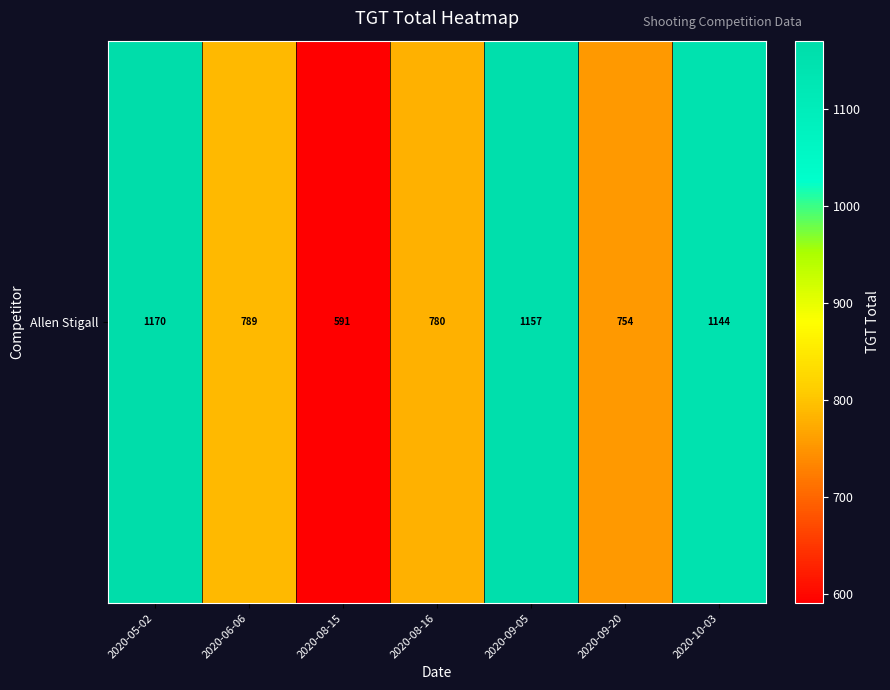

What is the difference between the second highest and minimum values?

566.0